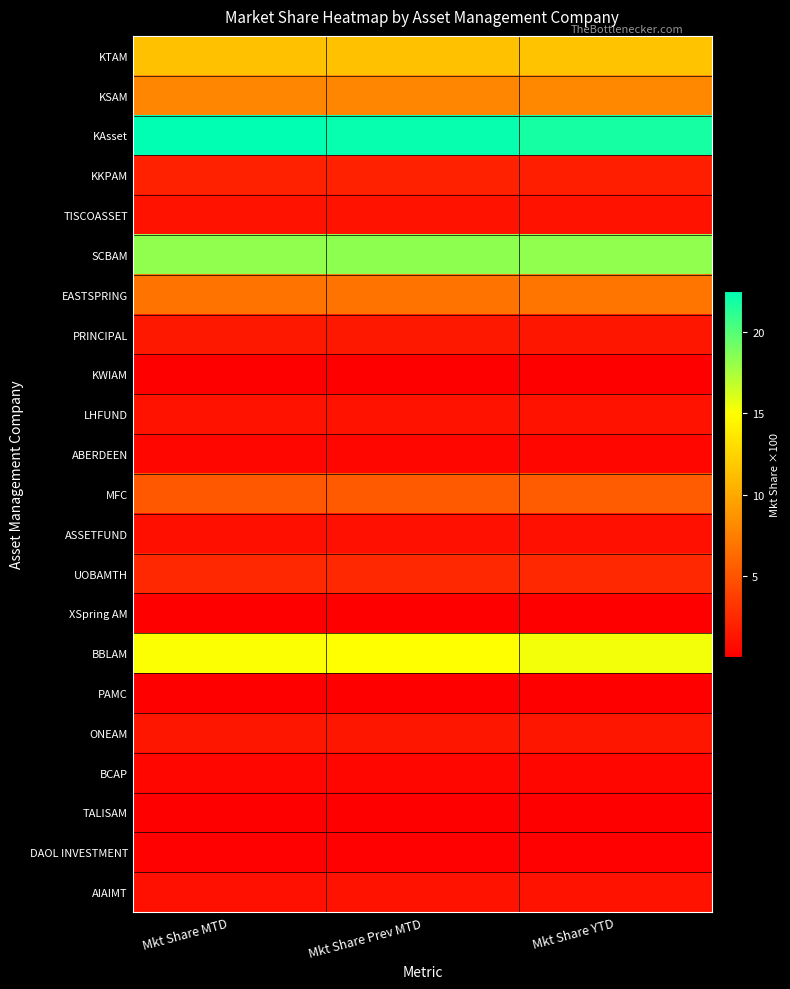

What is the total value across all series at Mkt Share YTD?

100.0